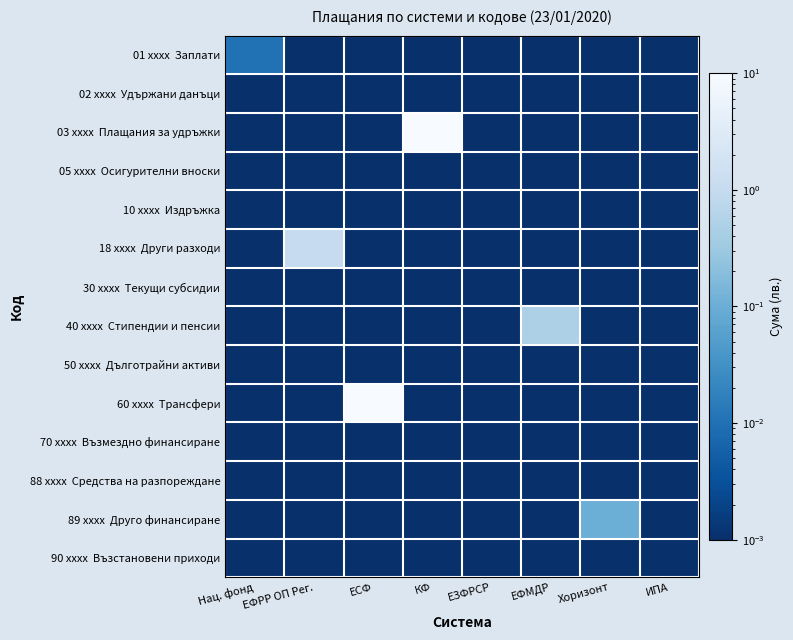

What is the spread (max minus min) of values at ЕСФ?

20.0